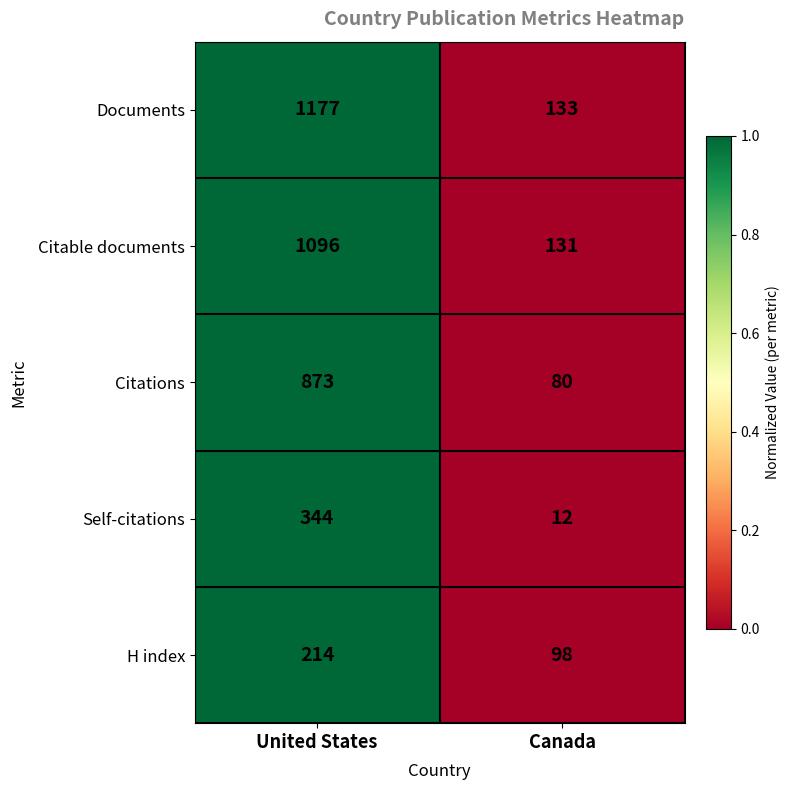

How many values in the Documents series are below 1177?

1